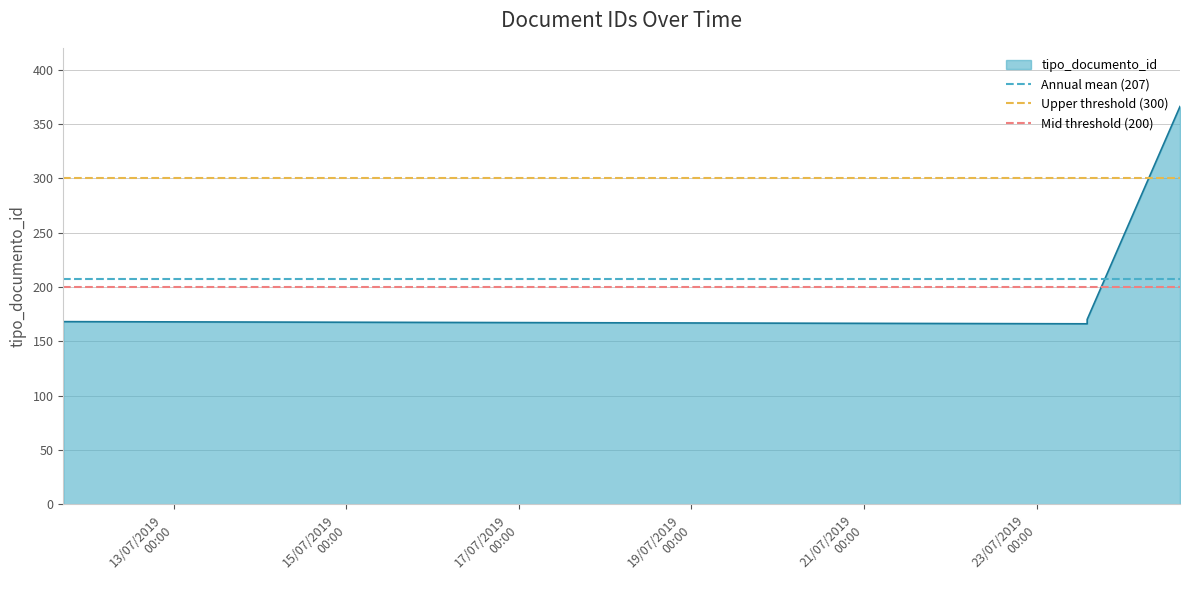

What is the average value of the Upper threshold (300) series?

300.0